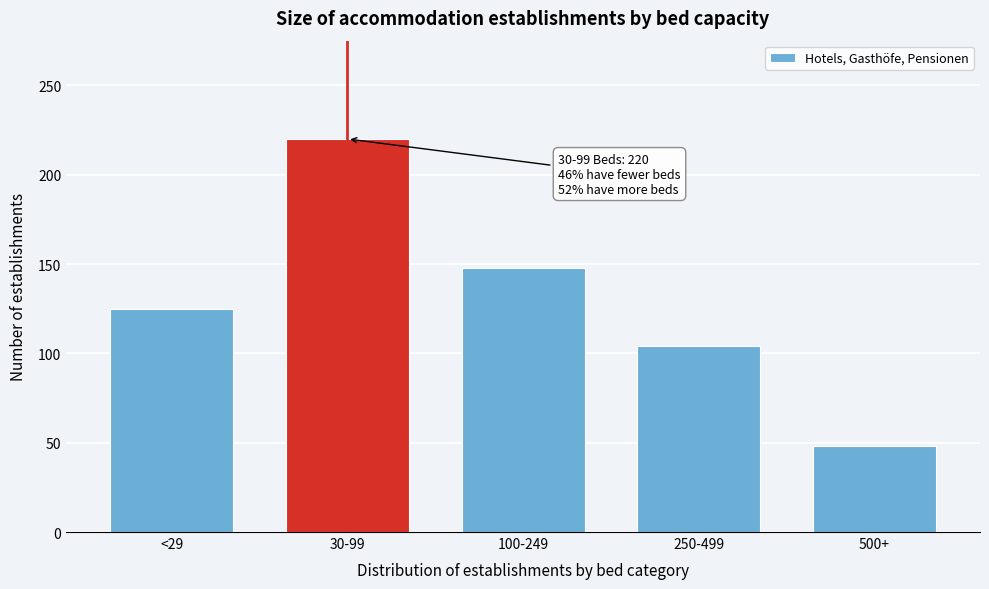

Reading left to right, extract all data points from this chart.

<29=125	30-99=220	100-249=148	250-499=104	500+=48